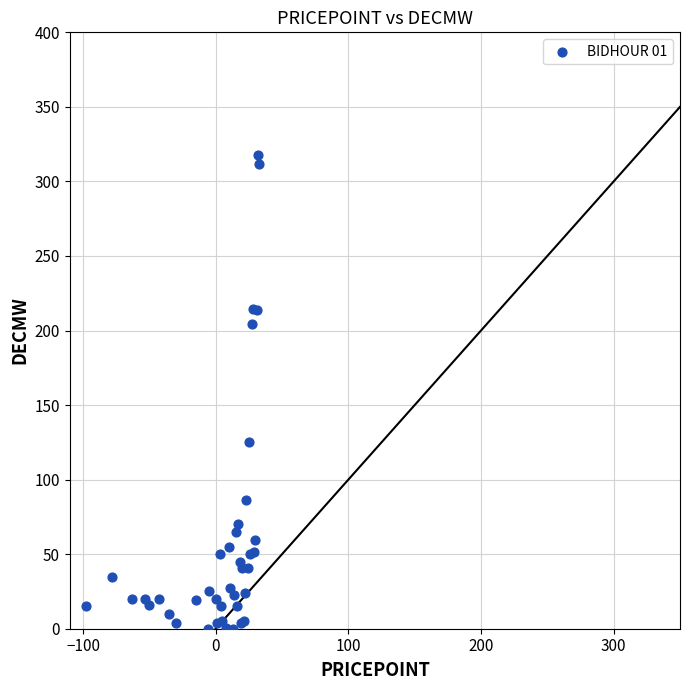

What Y value in the scatter plot is closest to 158?

125.3